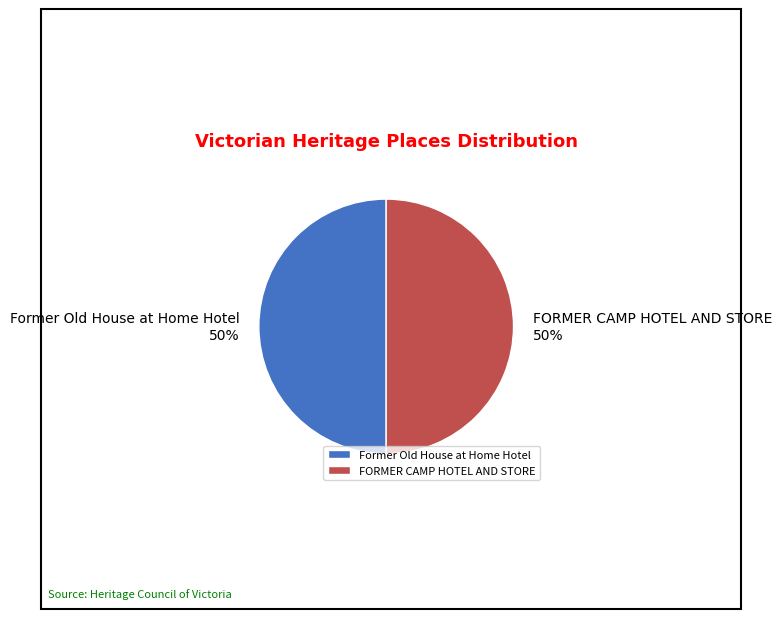

To the nearest percent, what is the combined percentage of FORMER CAMP HOTEL AND STORE and Former Old House at Home Hotel?

100%